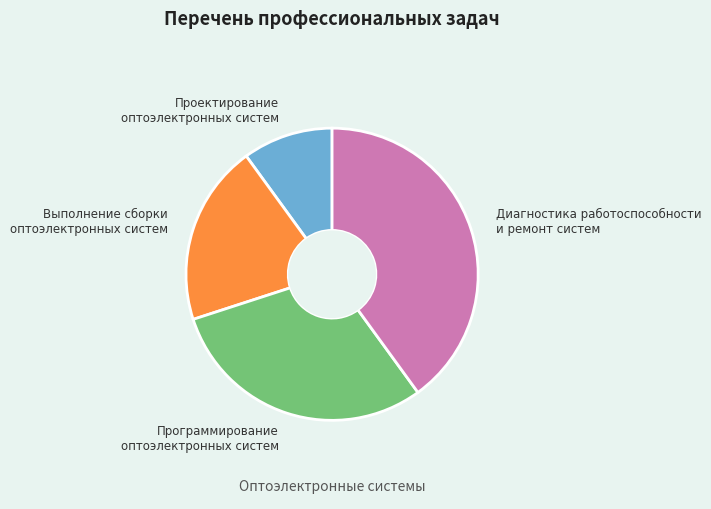

Is there a majority slice in this chart?

No